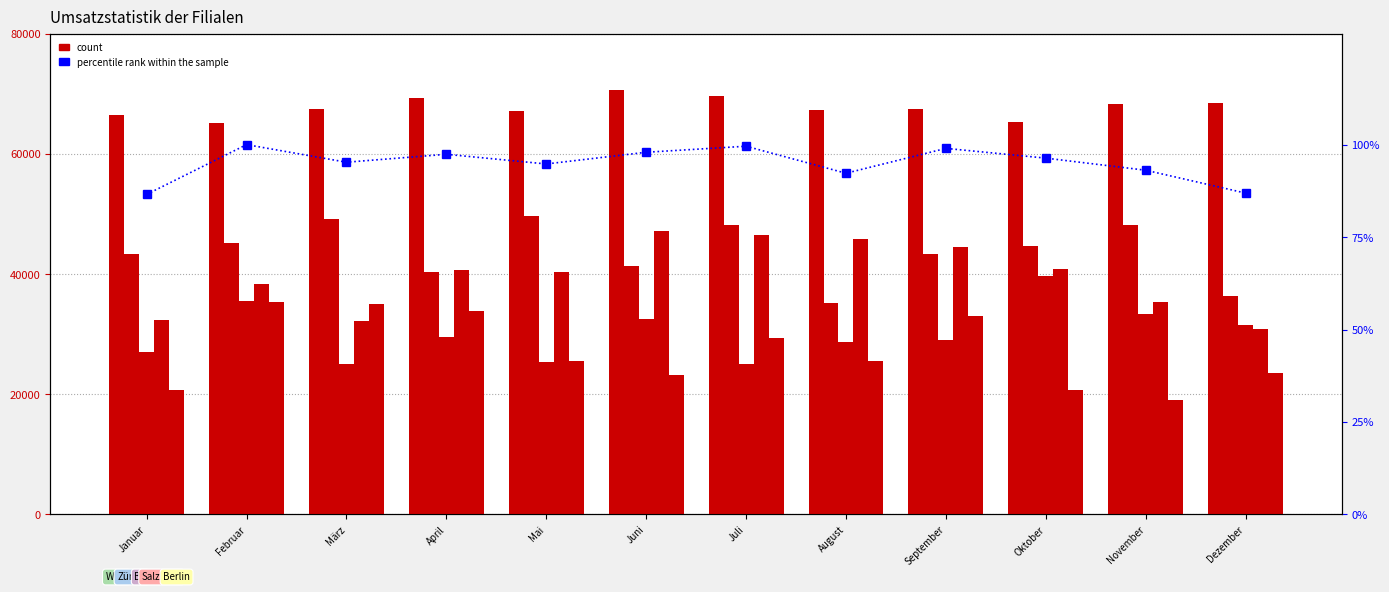

Reading left to right, transcribe all the data shown in this chart.

Wien: 66500.0	65060.0	67410.0	69260.0	67080.0	70680.0	69550.0	67260.0	67430.0	65380.0	68380.0	68510.0
Zürich: 43340.0	45200.0	49210.0	40290.0	49650.0	41380.0	48130.0	35190.0	43370.0	44740.0	48160.0	36340.0
Basel: 27070.0	35500.0	25070.0	29590.0	25380.0	32540.0	25110.0	28670.0	29030.0	39670.0	33300.0	31570.0
Salzburg: 32300.0	38410.0	32260.0	40700.0	40380.0	47150.0	46450.0	45810.0	44460.0	40900.0	35360.0	30820.0
Berlin: 20730.0	35320.0	35100.0	33910.0	25520.0	23210.0	29300.0	25570.0	32970.0	20790.0	19100.0	23480.0
percentile rank within the sample: 86.5	100.0	95.2	97.4	94.8	97.9	99.6	92.3	99.0	96.4	93.1	86.9